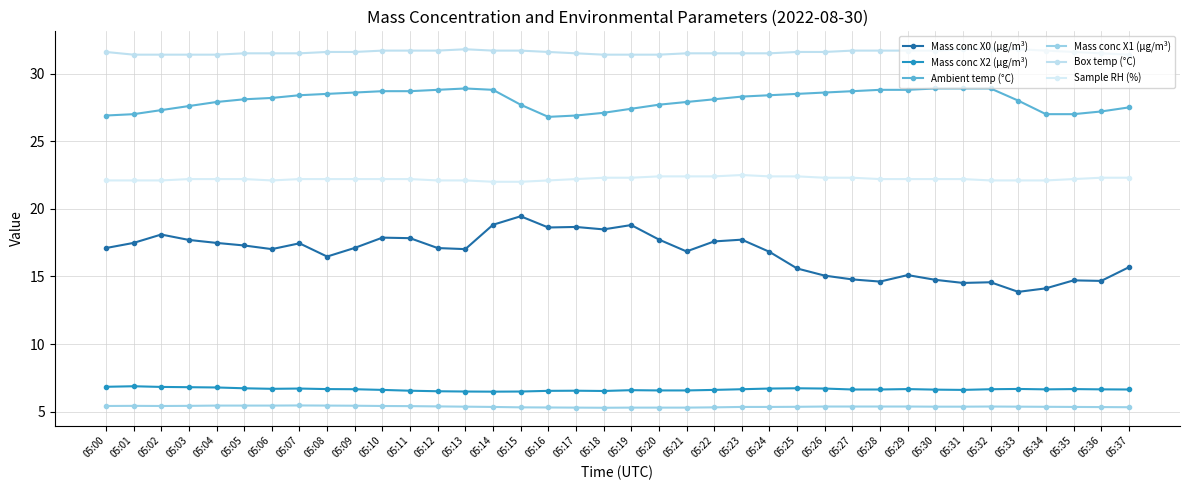

What is the difference between the maximum and second lowest values in the Ambient temp (°C) series?

2.0